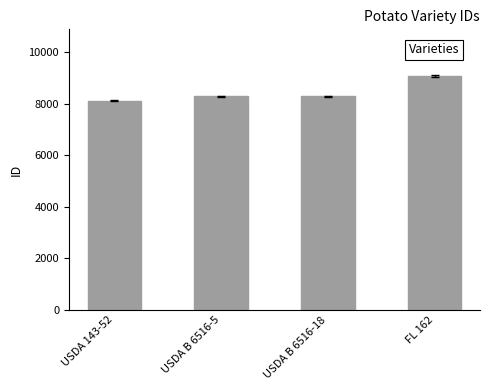

What is the difference between the second highest and second lowest values?

1